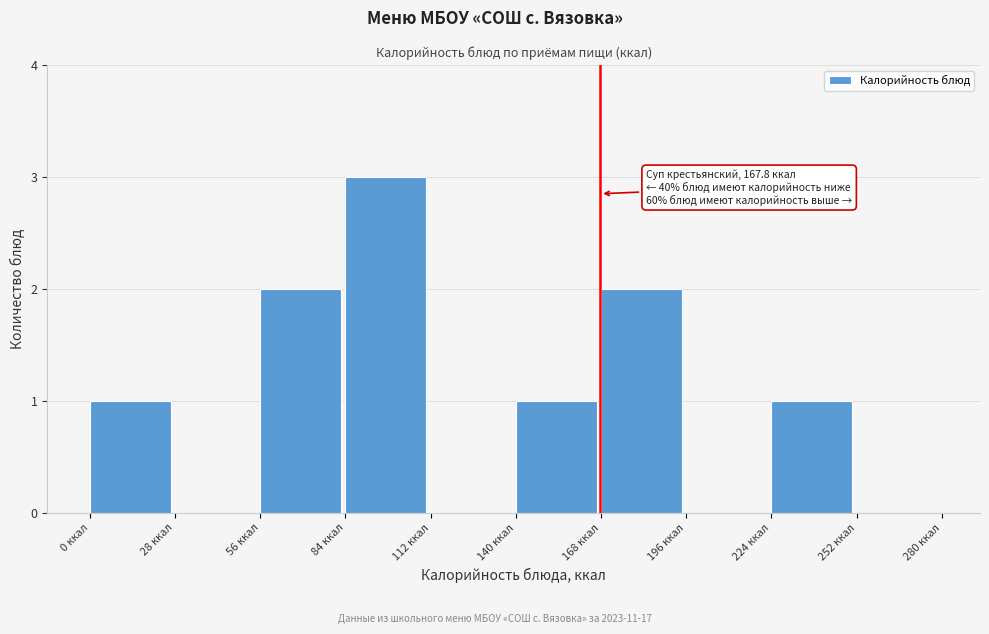

Which range on the x-axis has the tallest bar?

84 to 112